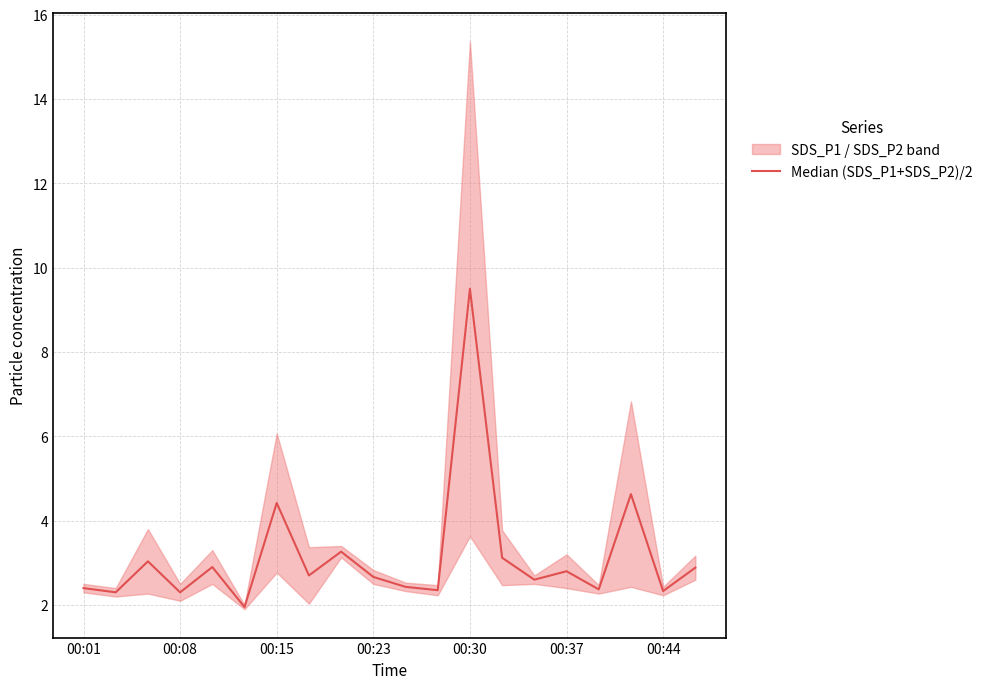

True or false: the data shows 3.3 at 8.

True